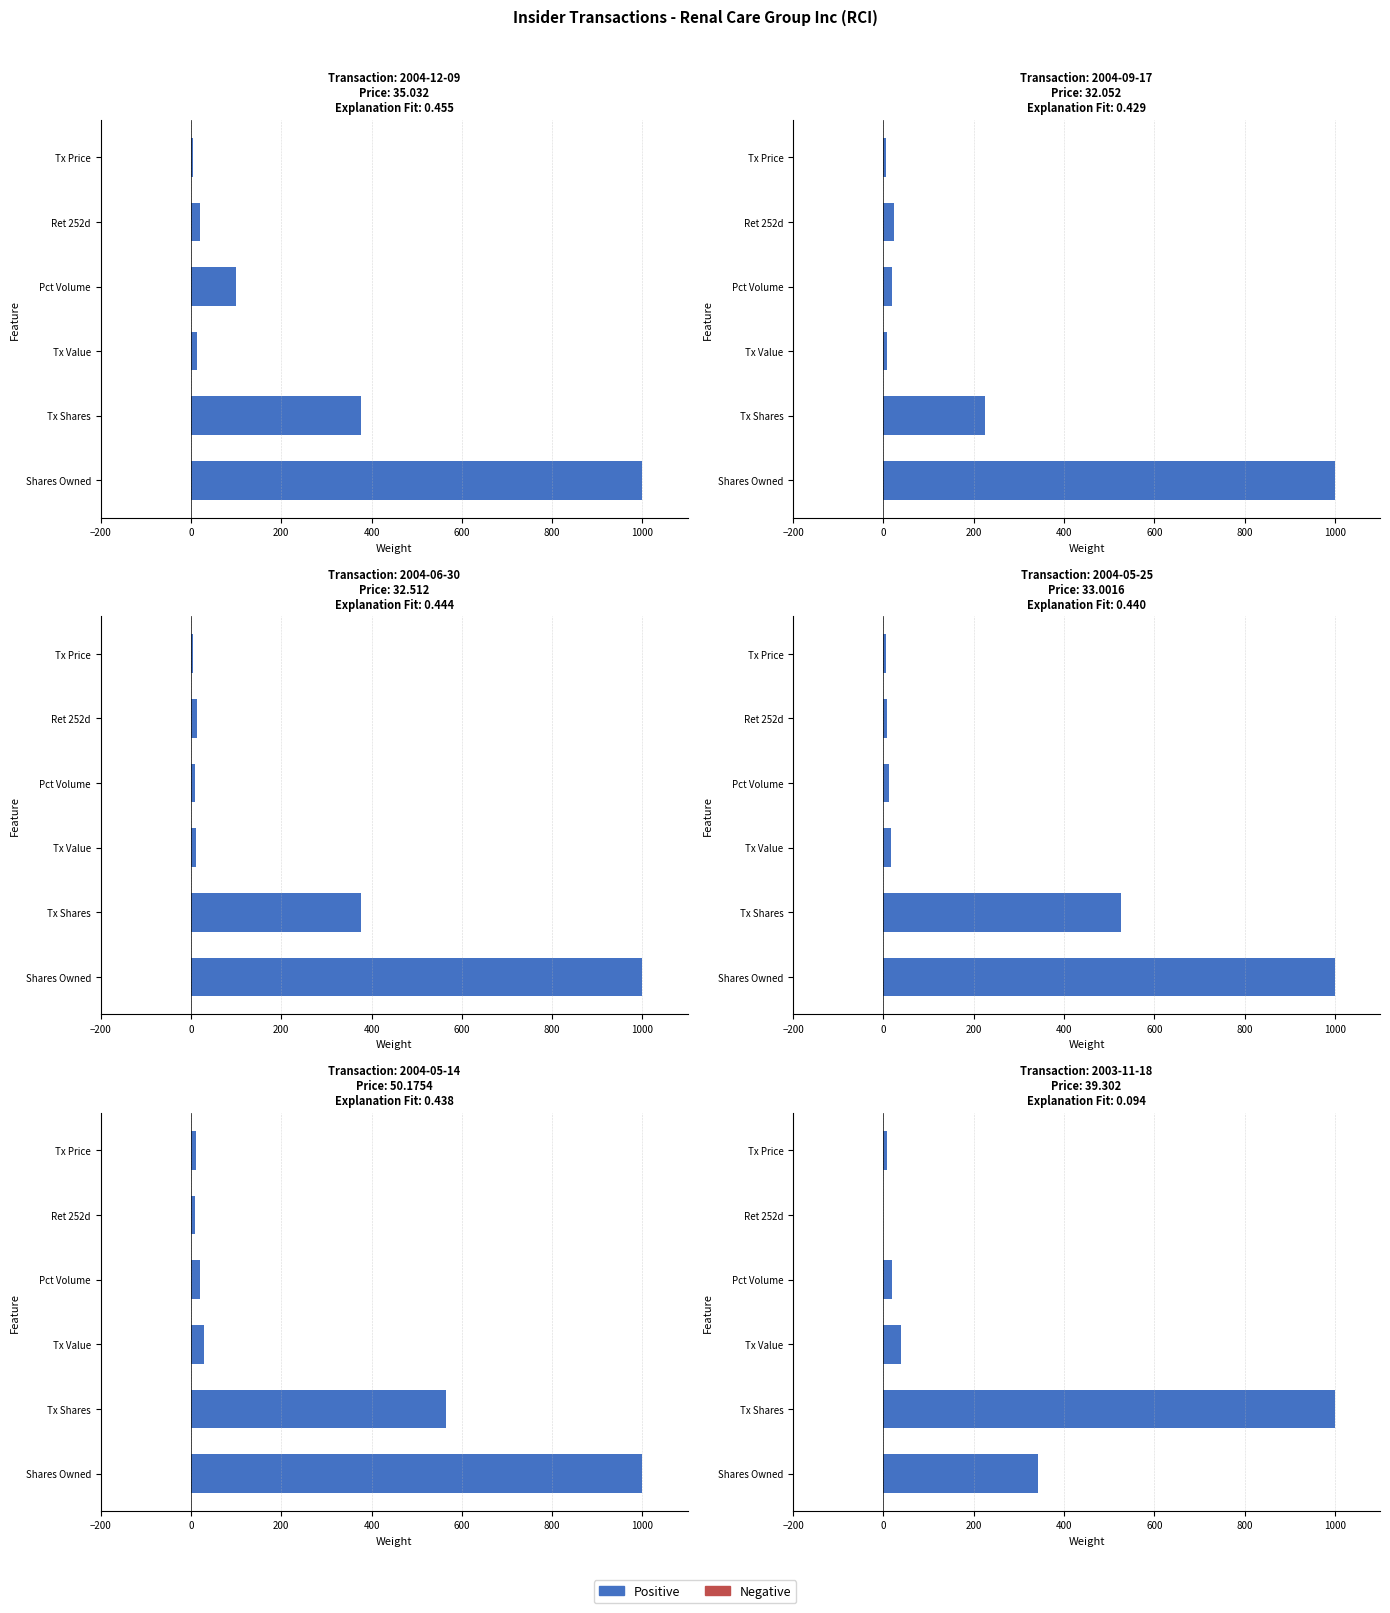

Rank the series at Pct Volume from lowest to highest value.

Negative, Positive